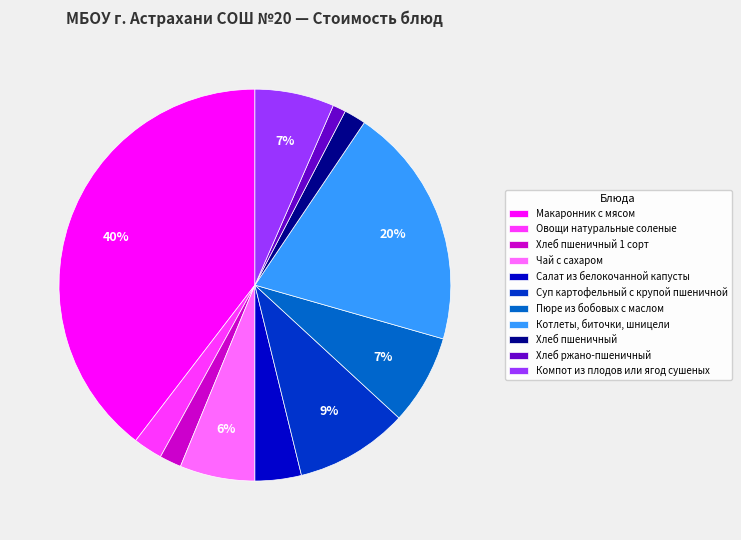

To the nearest percent, what percentage of the pie is Пюре из бобовых с маслом?

7%